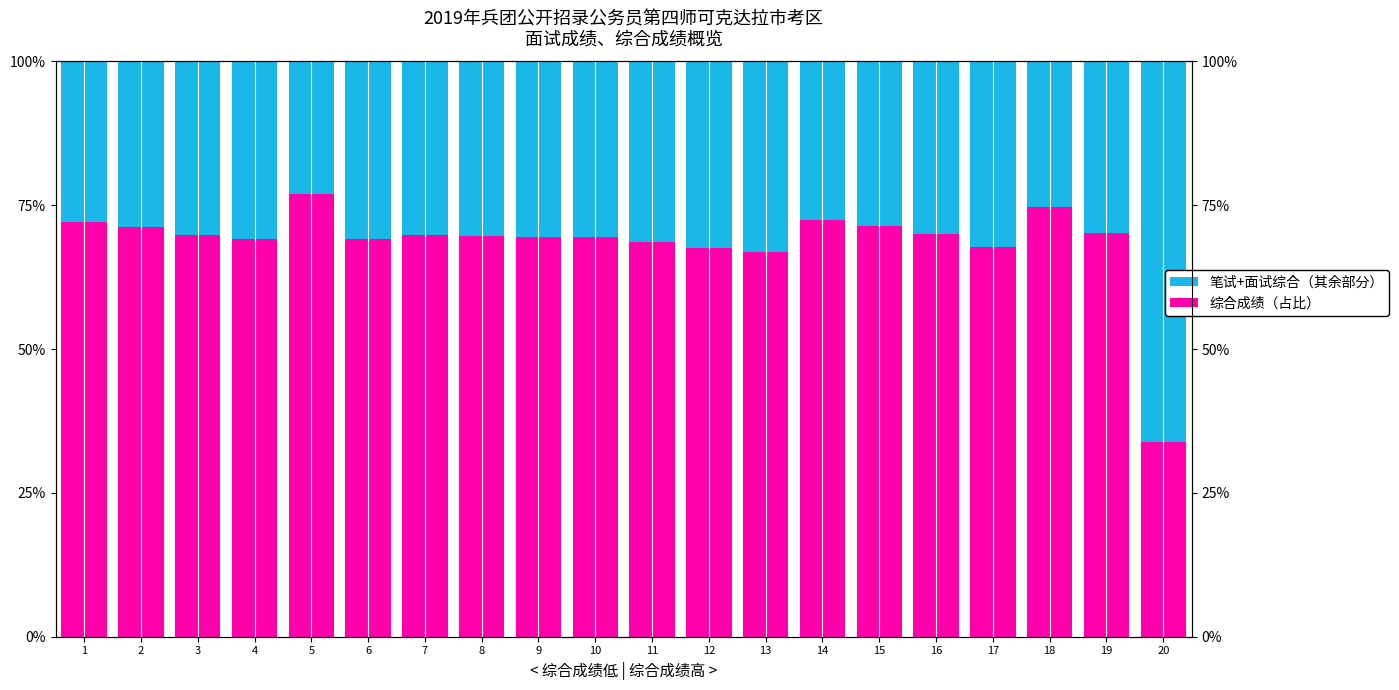

What is the value of the 综合成绩（占比） bar at the 17th from the left?

67.7